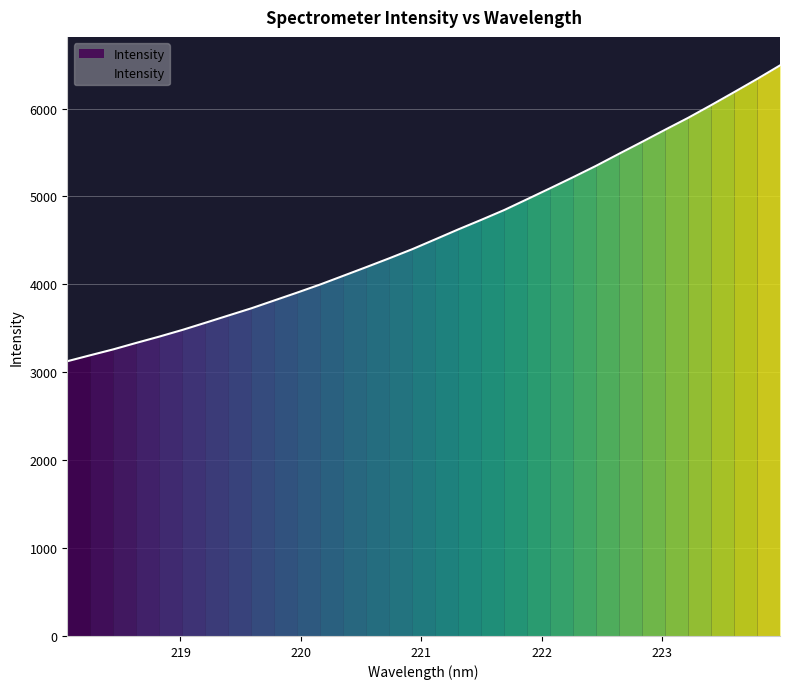

What is the difference between the maximum and minimum values?

3365.2